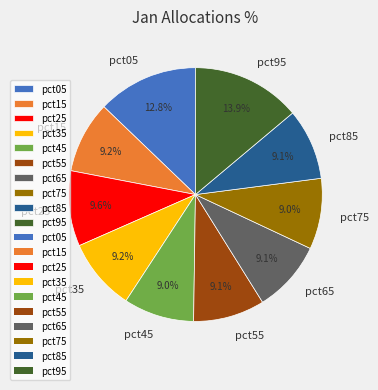

What is the largest slice in the pie chart?

pct95